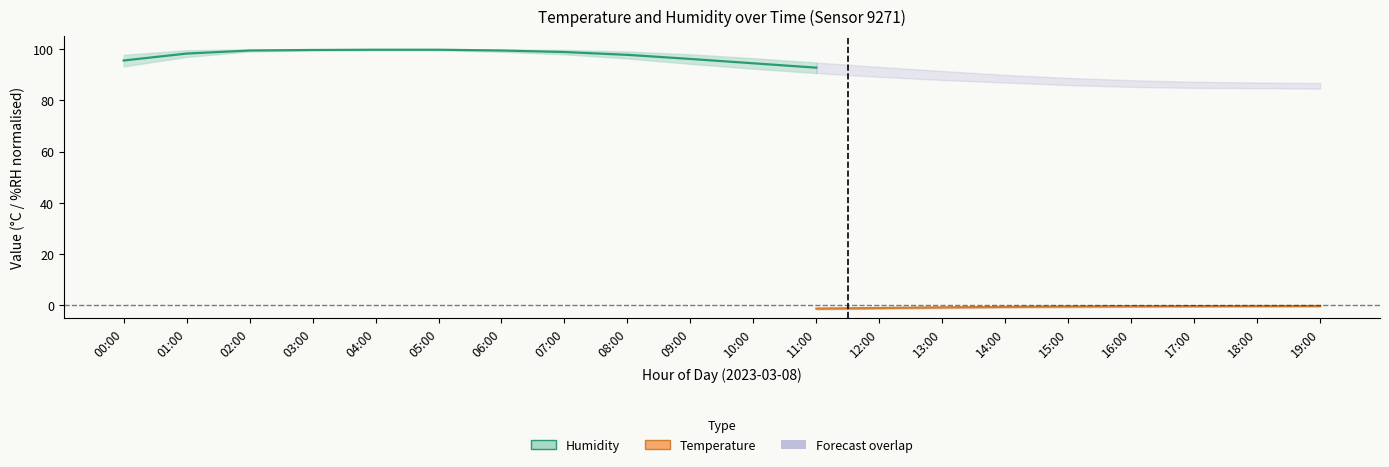

True or false: temperature_upper and humidity_mean cross at least once.

False